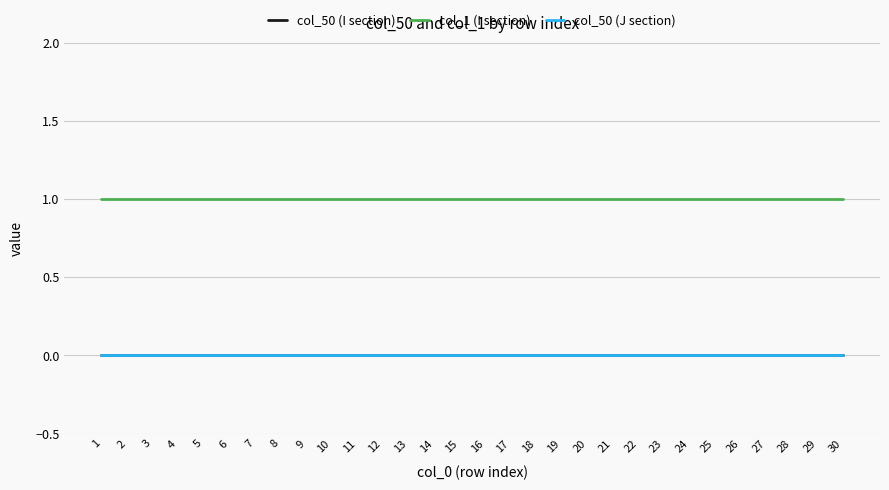

Between 4 and 26, which is larger?

4